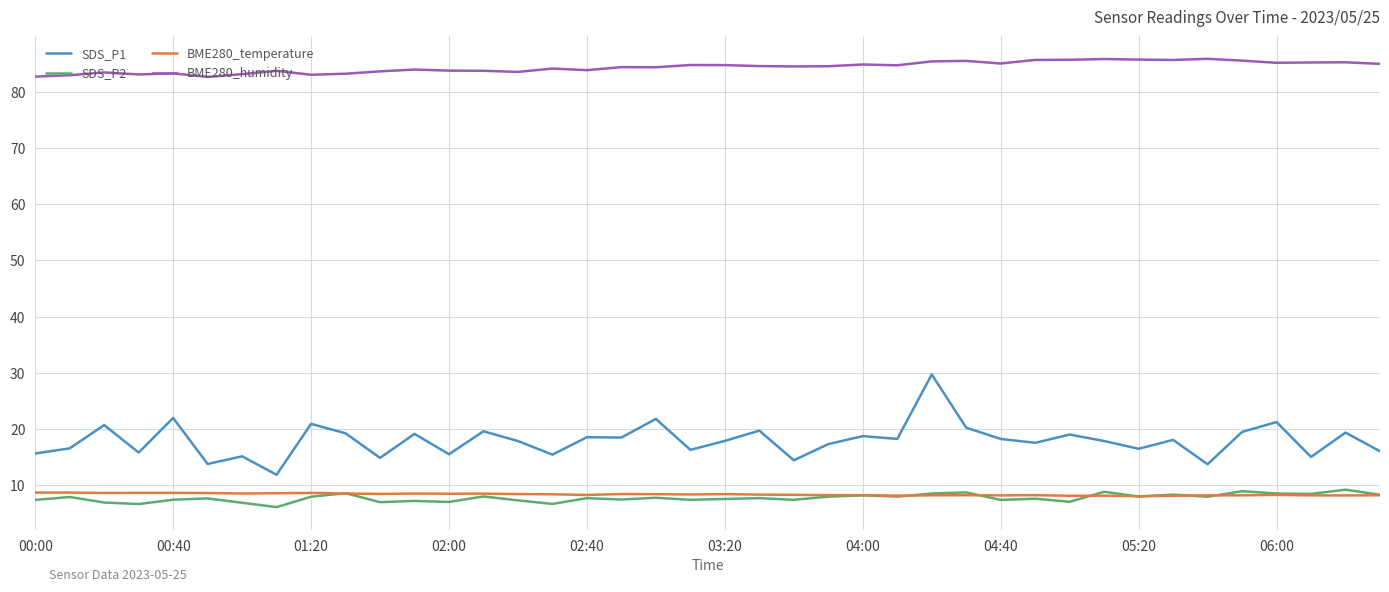

What is the minimum value shown in the chart?

6.2